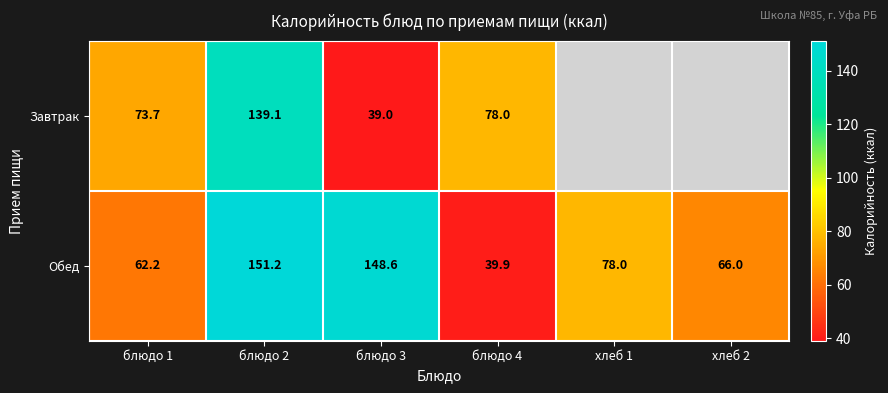

Between блюдо 1 and блюдо 2, which series saw the biggest shift?

Обед